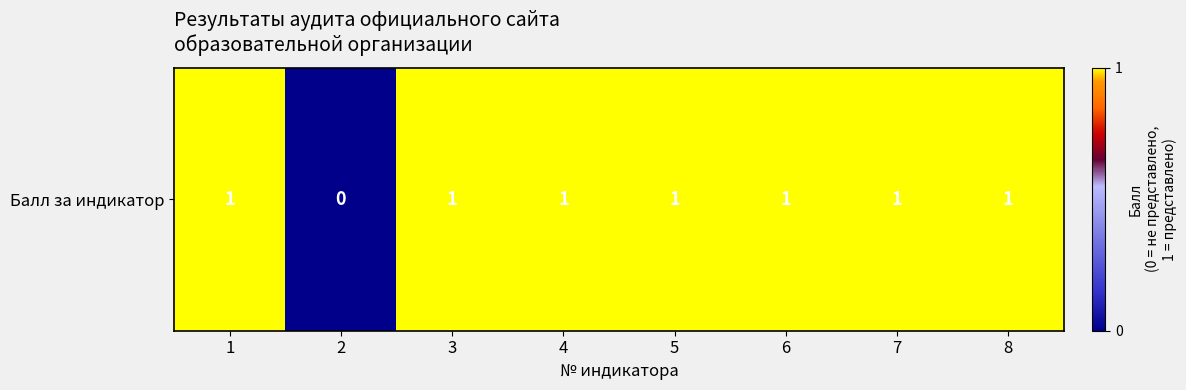

What is the greatest value displayed?

1